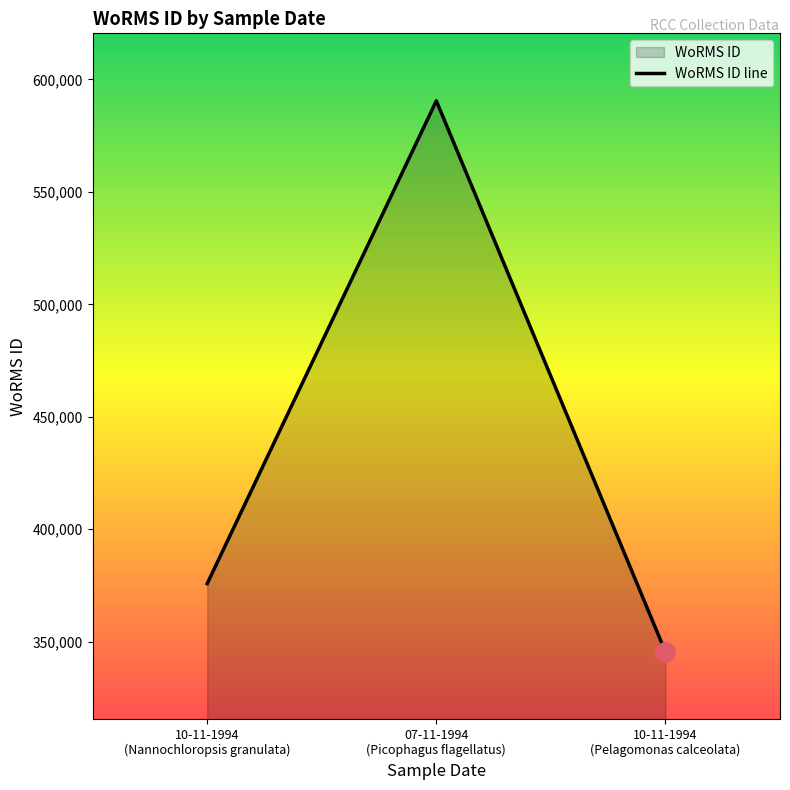

What is the maximum value shown in the chart?

590439